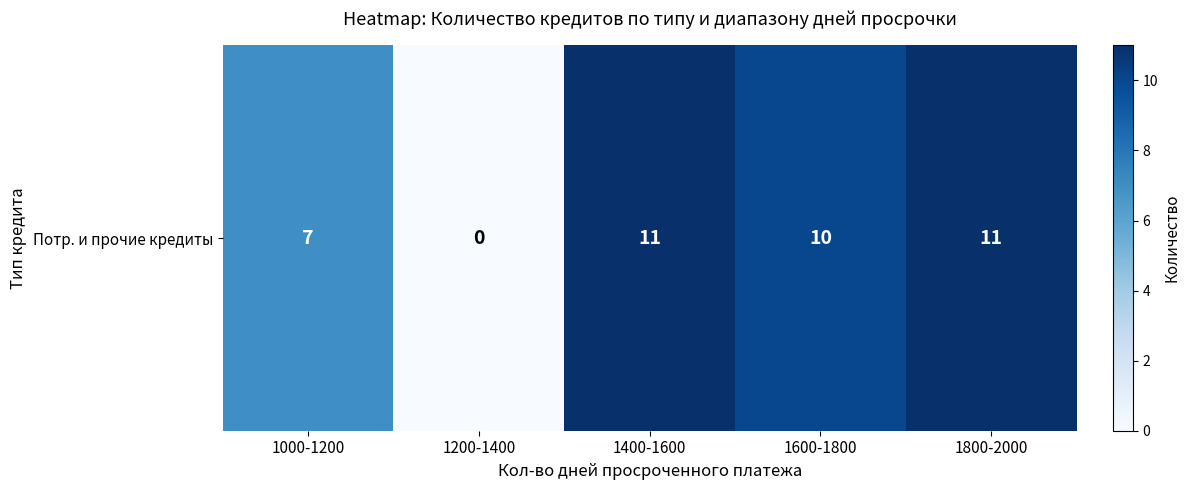

Reading left to right, list all the values displayed in this chart.

1000-1200=7	1200-1400=0	1400-1600=11	1600-1800=10	1800-2000=11